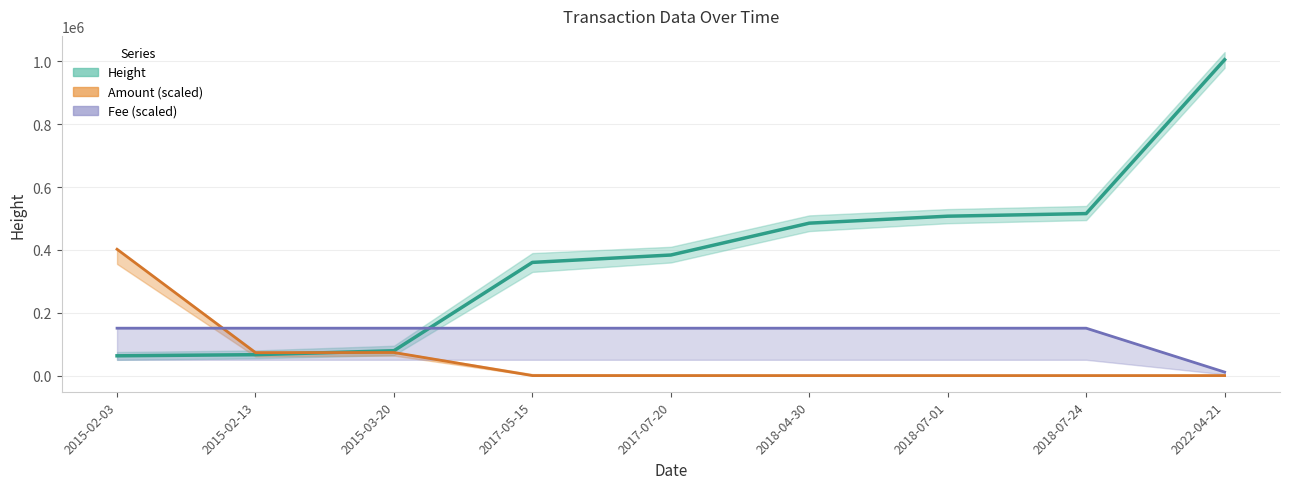

True or false: Fee (center) has more than 0 points higher than both neighbors.

False